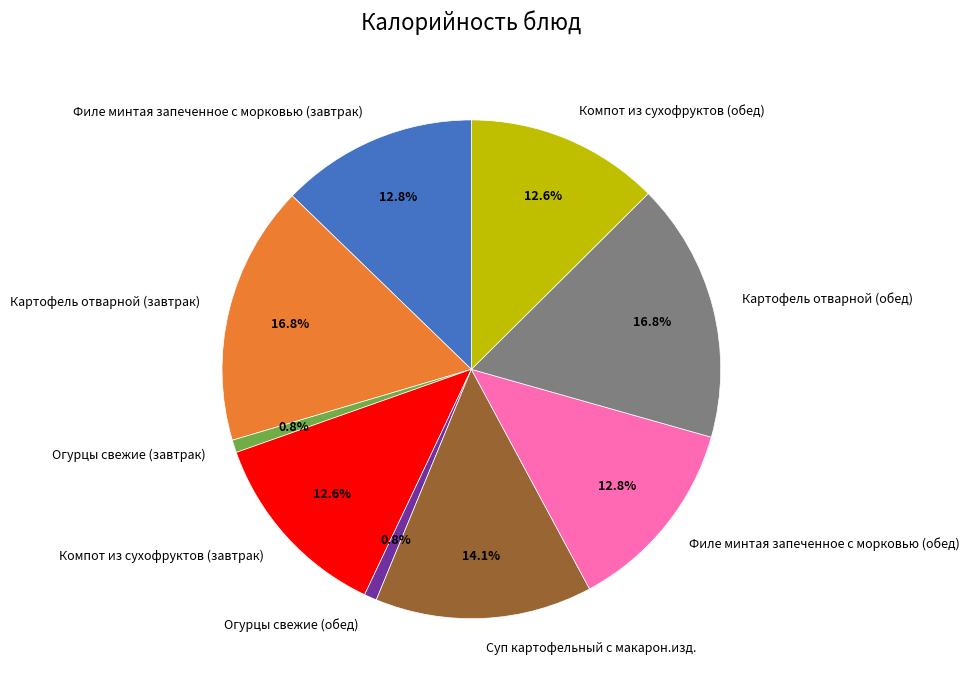

How many slices are in this pie chart?

9